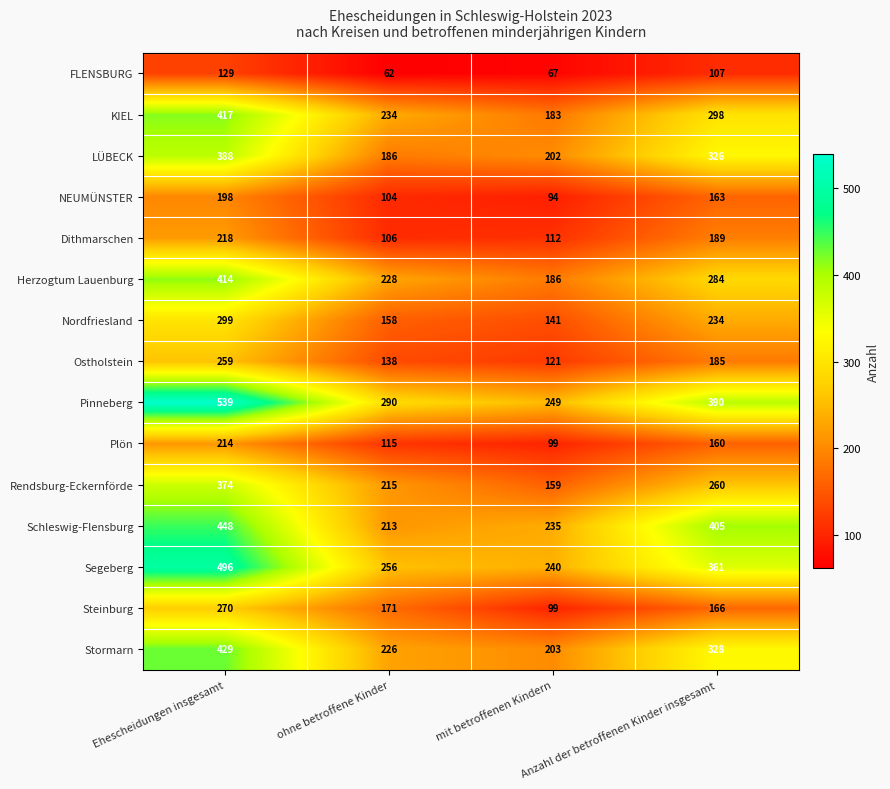

Is it true that Pinneberg equals 173 at ohne betroffene Kinder?

False